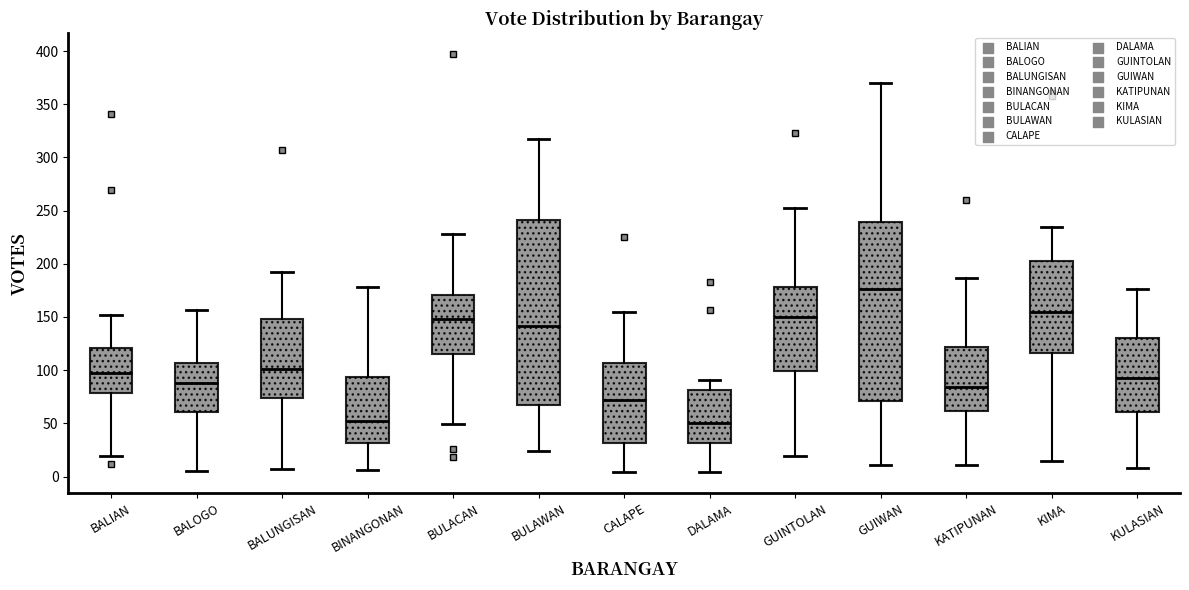

Where does the median line of the box for BINANGONAN sit on the y-axis? The values are not printed on the chart, so give them approximately, as read against the axis.

50